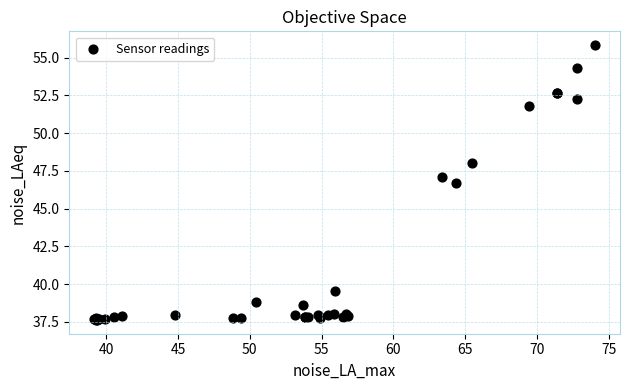

What Y value in the scatter plot is closest to 46?

46.7